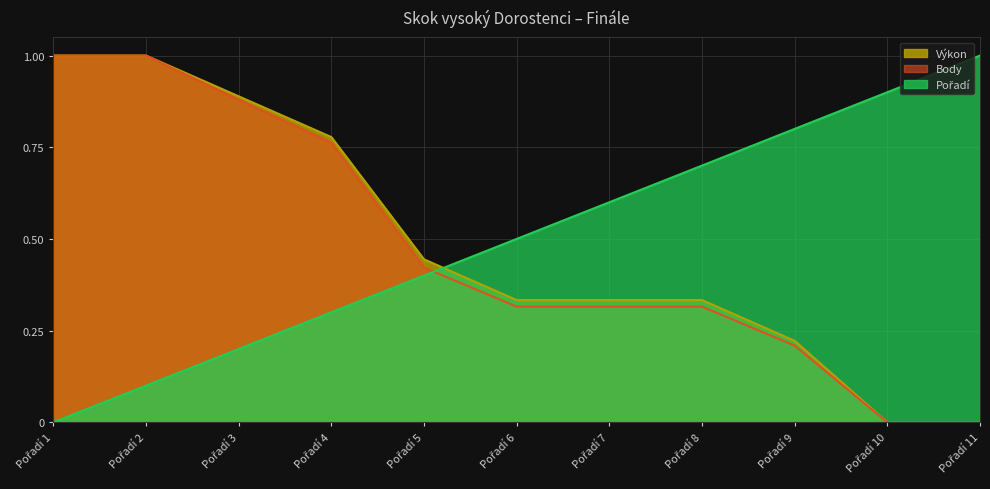

How many distinct data groups are displayed?

3